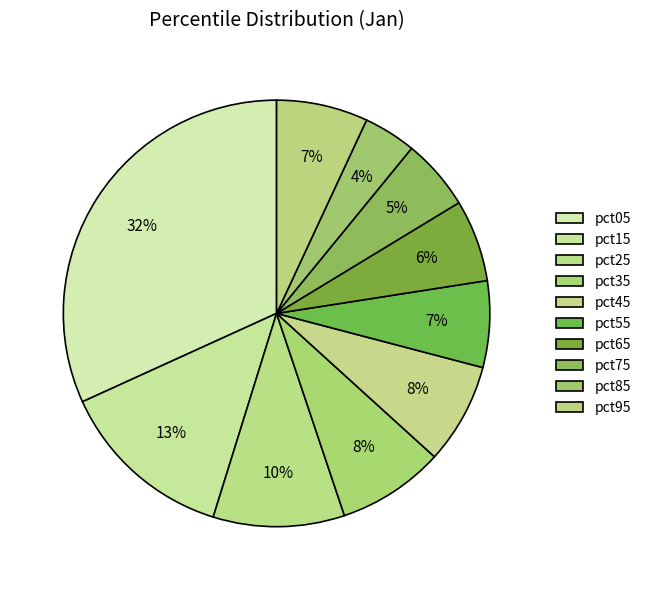

What percentage do pct15 and pct55 together represent?

20.0%